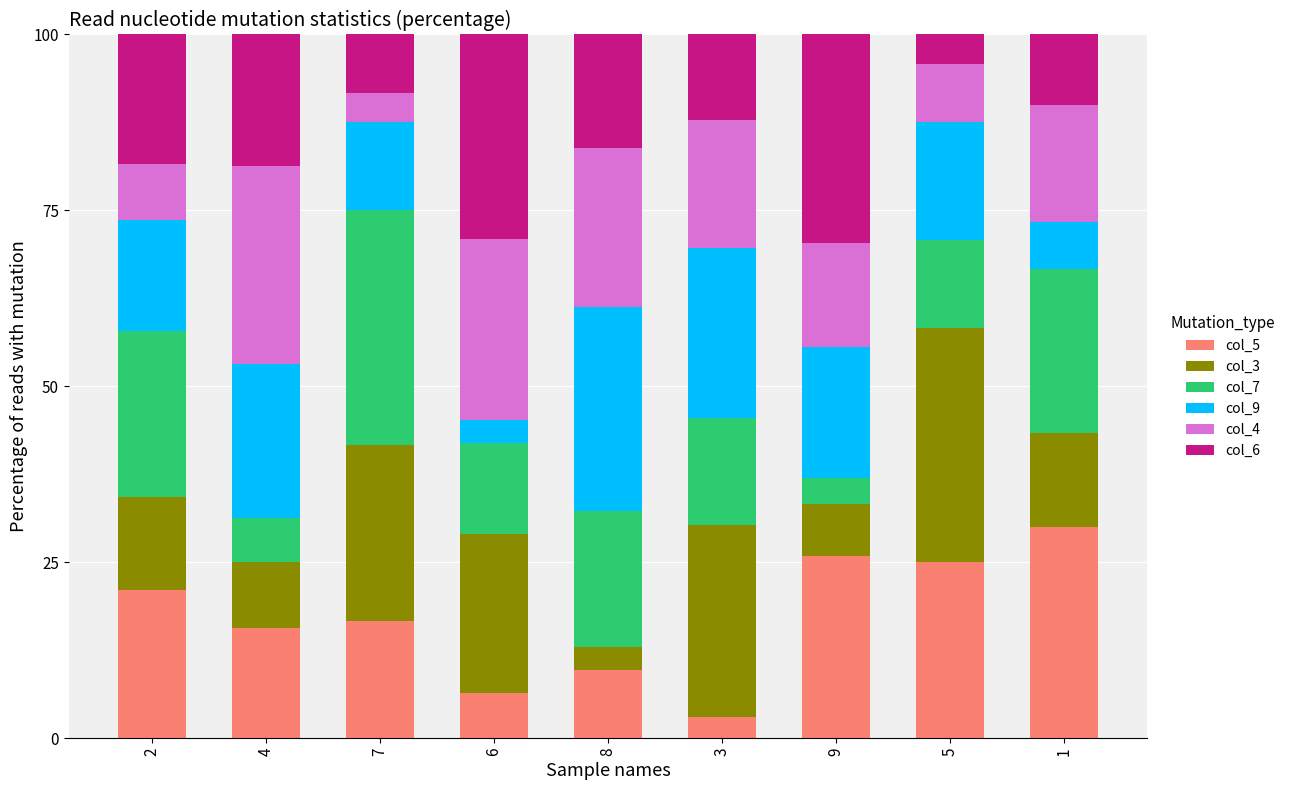

What is the total value across all series at 6?

100.0